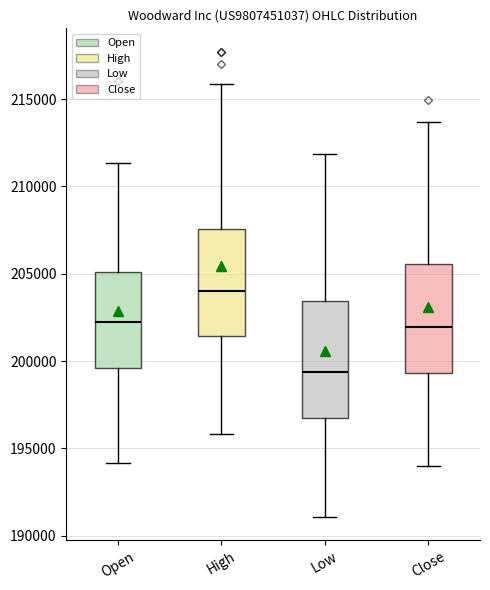

Which box's median line is the highest?

High